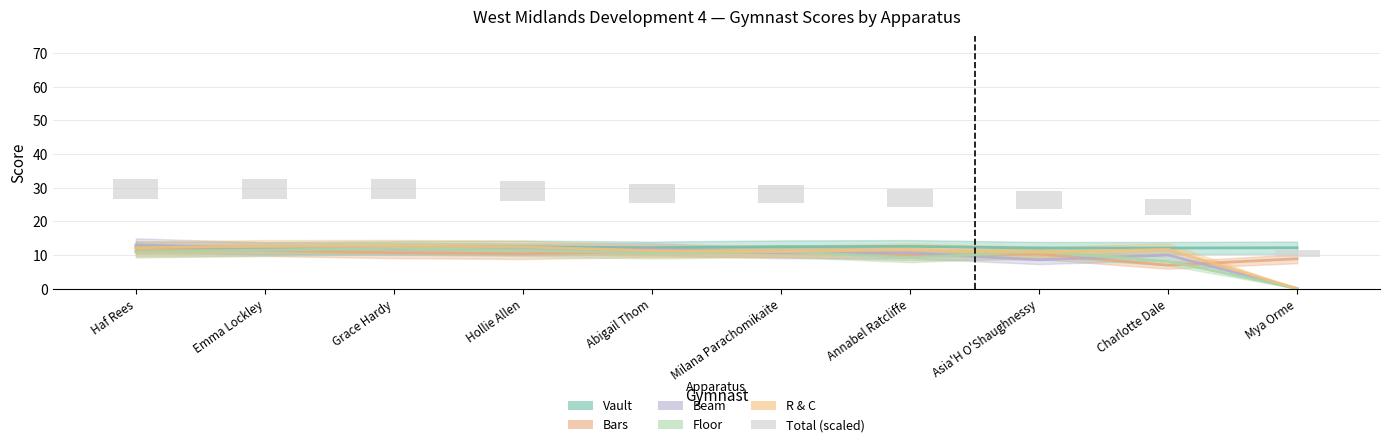

How many groups of bars are there?

10